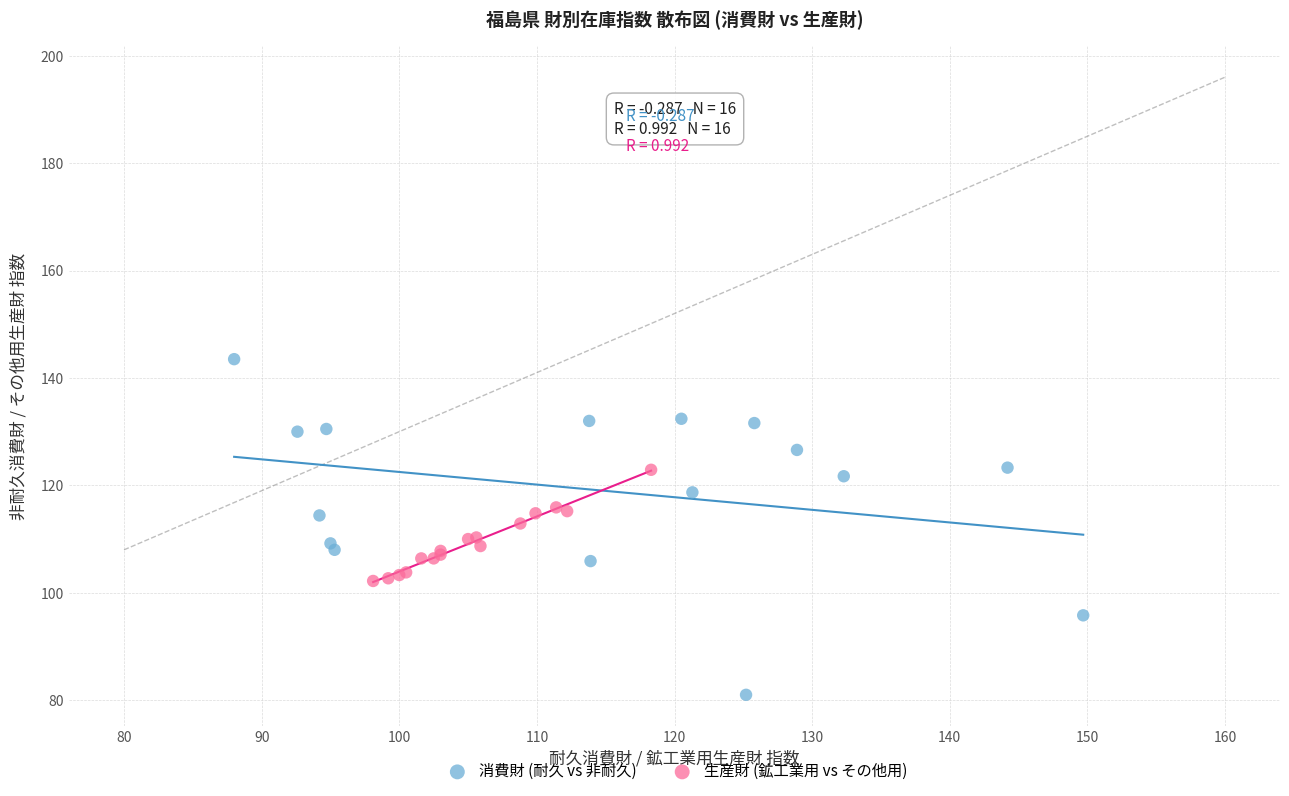

What are all the series names shown in the legend?

消費財 (耐久 vs 非耐久), 生産財 (鉱工業用 vs その他用)